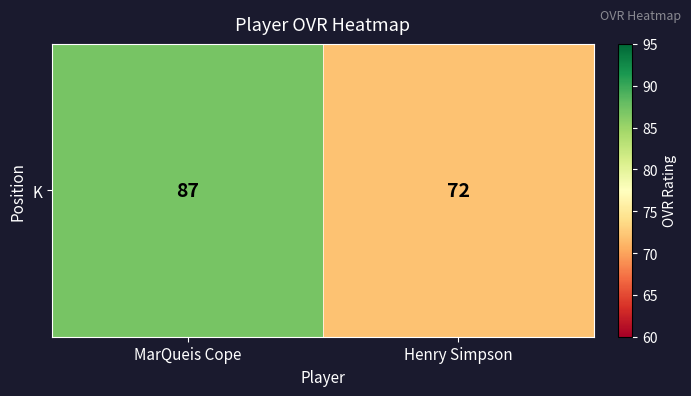

Which has a higher value, Henry Simpson or MarQueis Cope?

MarQueis Cope